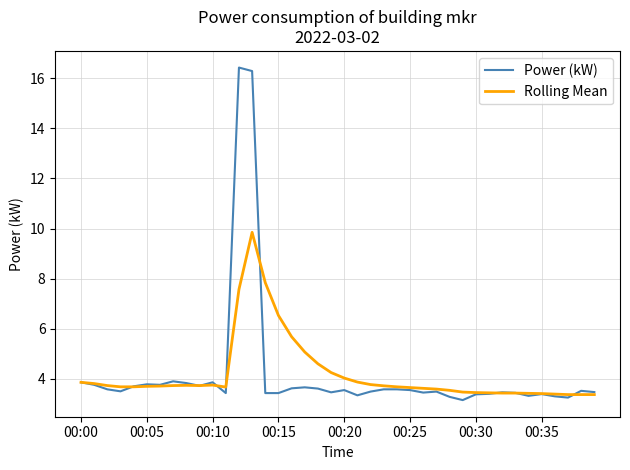

What is the difference between the maximum and second lowest values in the Rolling Mean series?

6.5